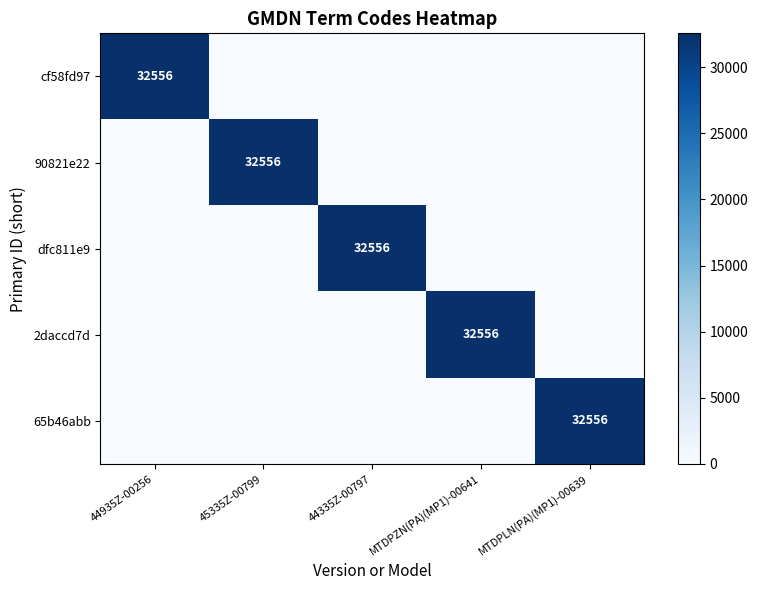

The 90821e22 series shows 32556 at 45335Z-00799. True or false?

True